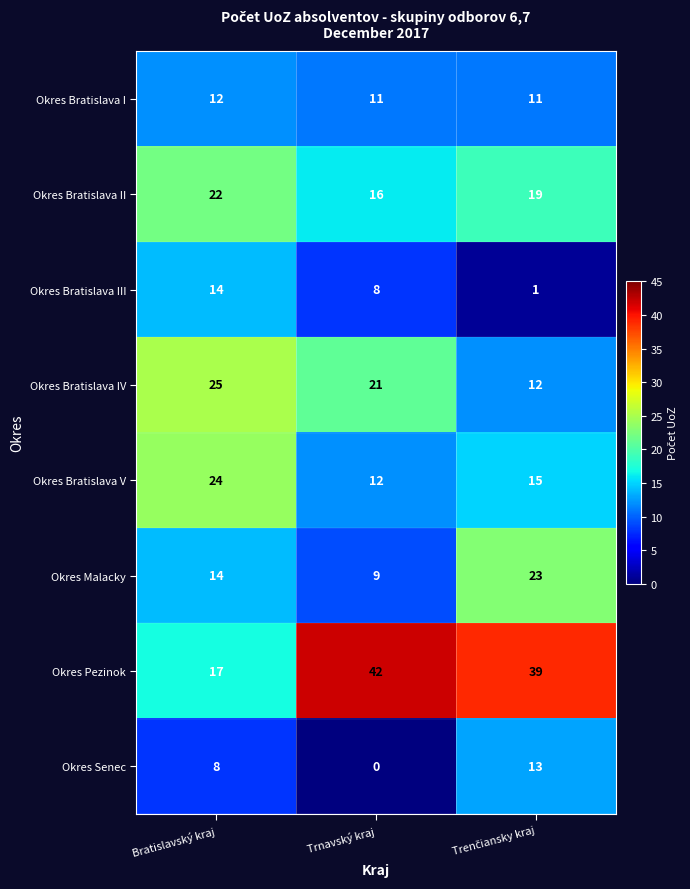

What is the difference between the maximum and minimum values in the Okres Malacky series?

14